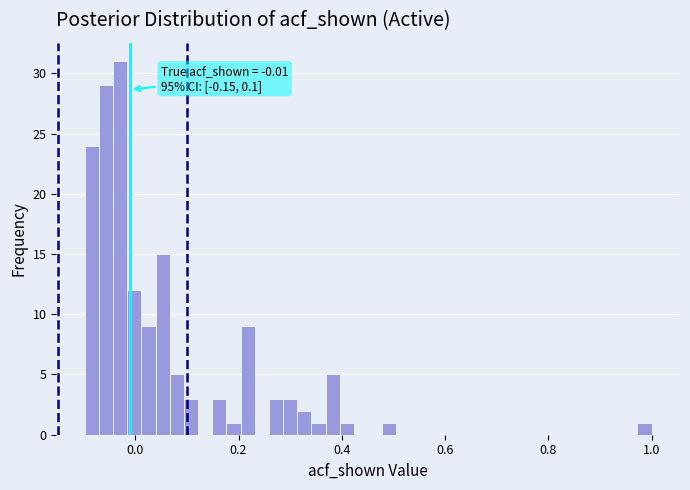

Around what value on the x-axis is the tallest bar? Give the approximate position of its centre, as read against the axis.

-0.02